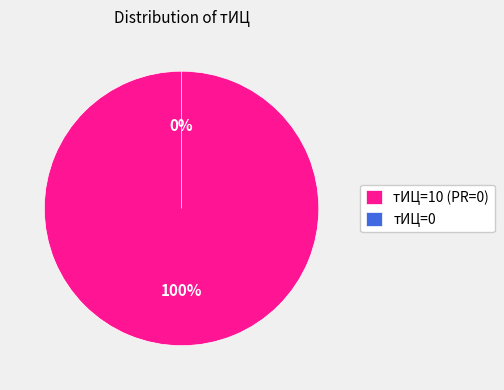

Is the sum of тИЦ=10 (PR=0) and тИЦ=0 greater than half?

Yes